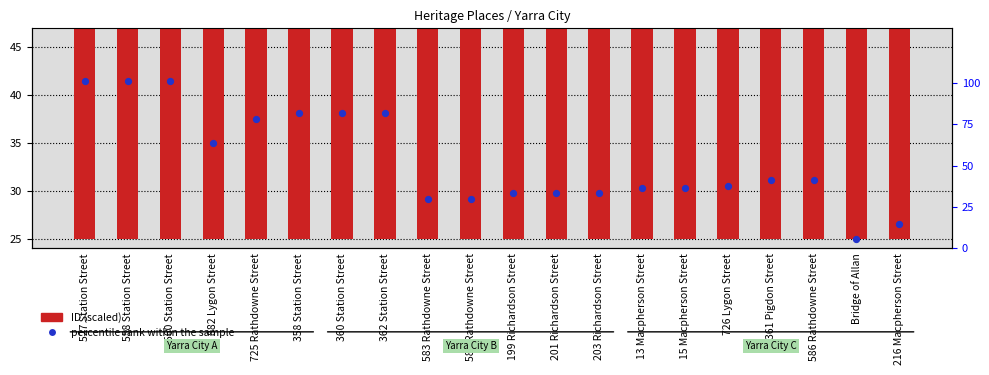

Which series has the largest Y range (max minus min)?

ID (scaled)